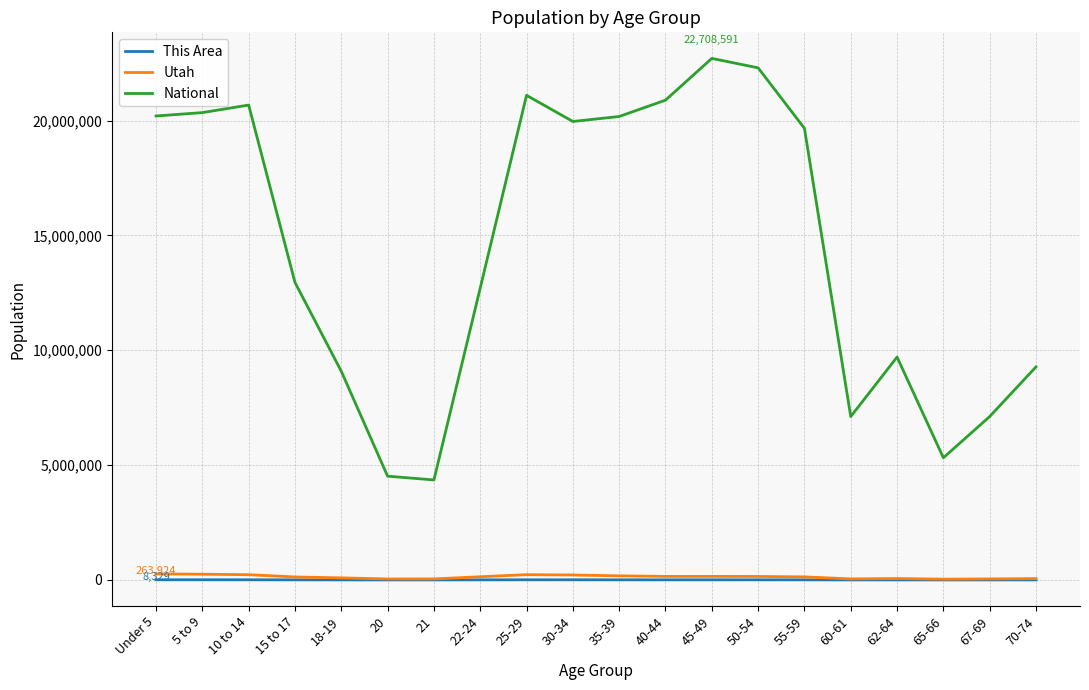

True or false: National has more than 0 interior local peaks.

True